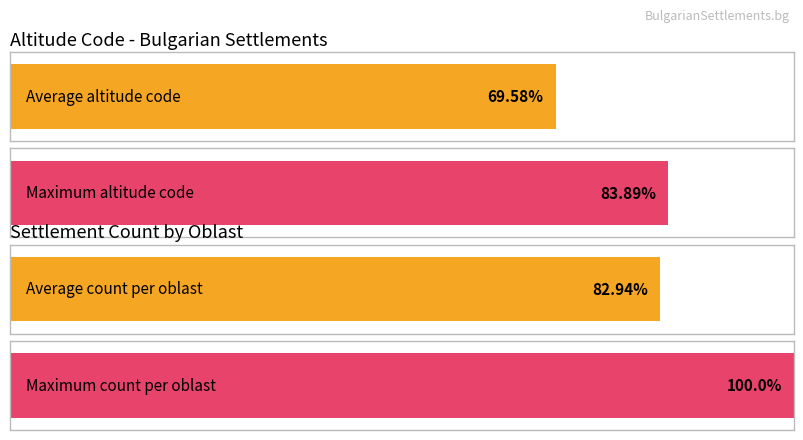

Are the bars grouped side by side (vs. stacked)?

Yes